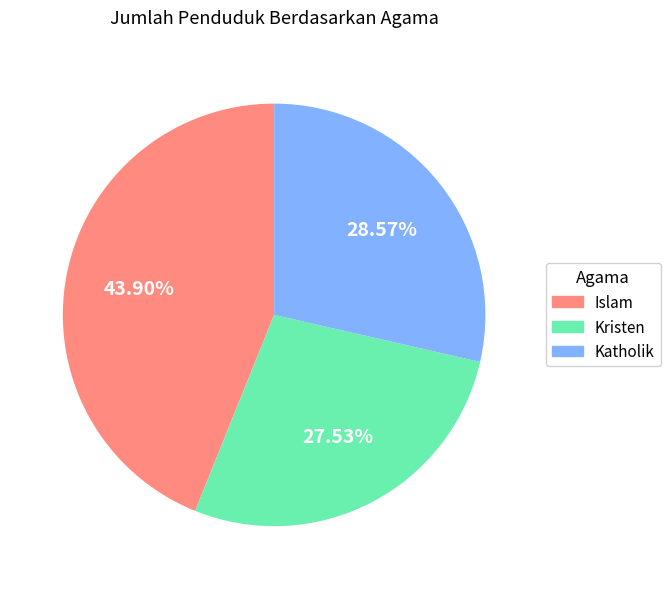

How many segments does this pie chart have?

3